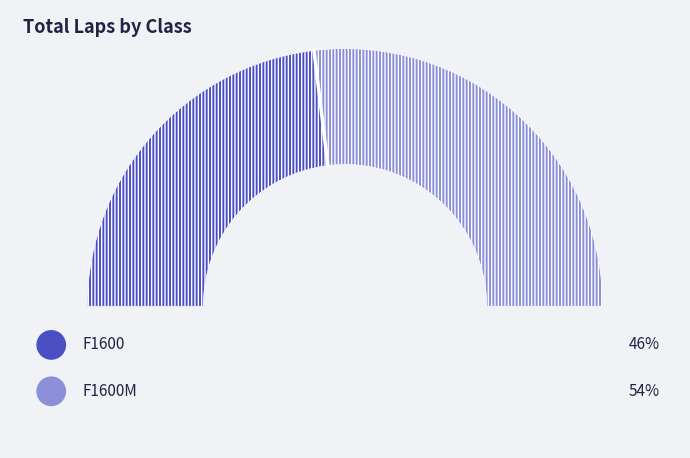

Which category has the smallest portion of the pie?

F1600